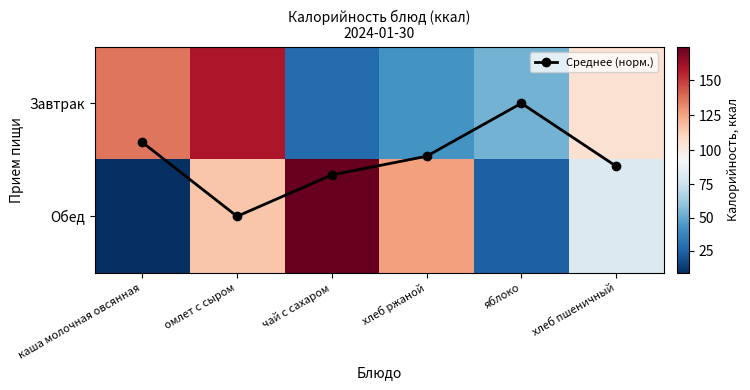

What is the difference between the maximum and second lowest values in the Завтрак series?

115.3